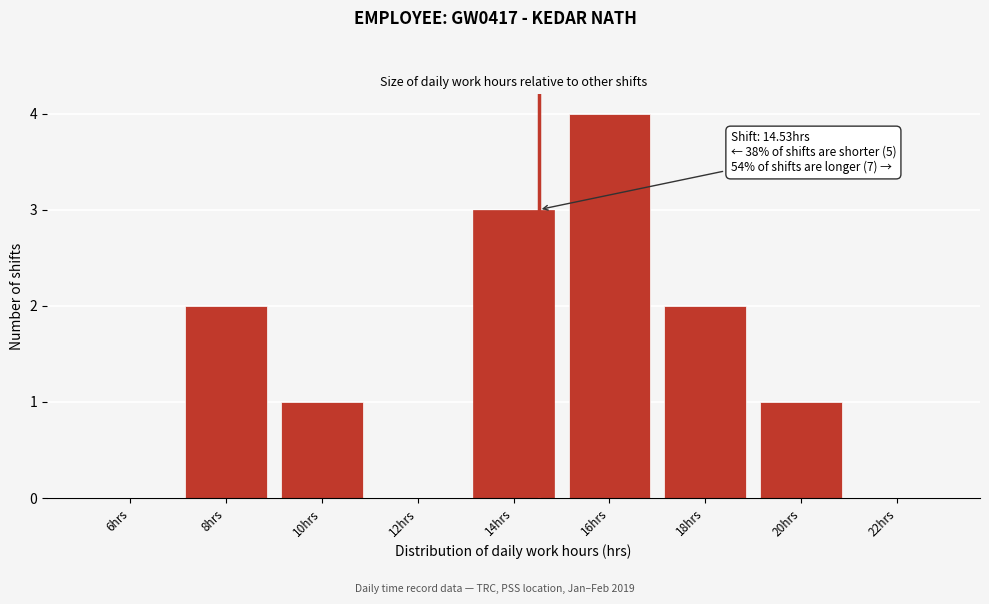

Reading left to right, transcribe all the data shown in this chart.

6hrs=0	8hrs=2	10hrs=1	12hrs=0	14hrs=3	16hrs=4	18hrs=2	20hrs=1	22hrs=0